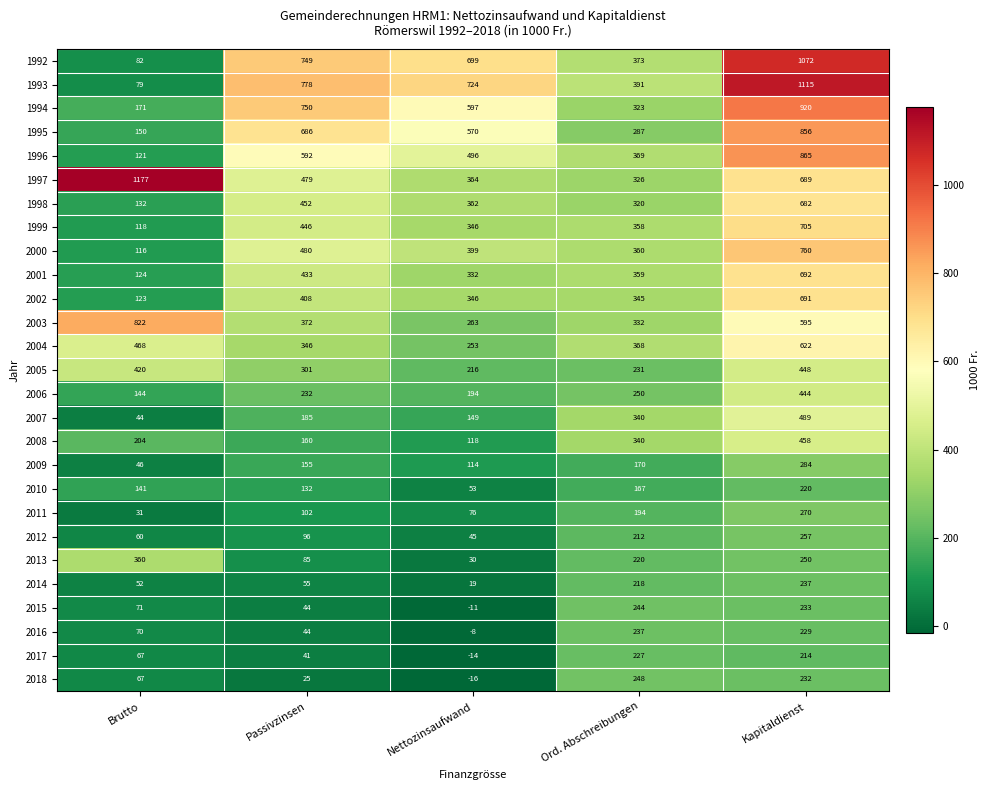

True or false: 1998 has a value of 320 at Ord. Abschreibungen.

True